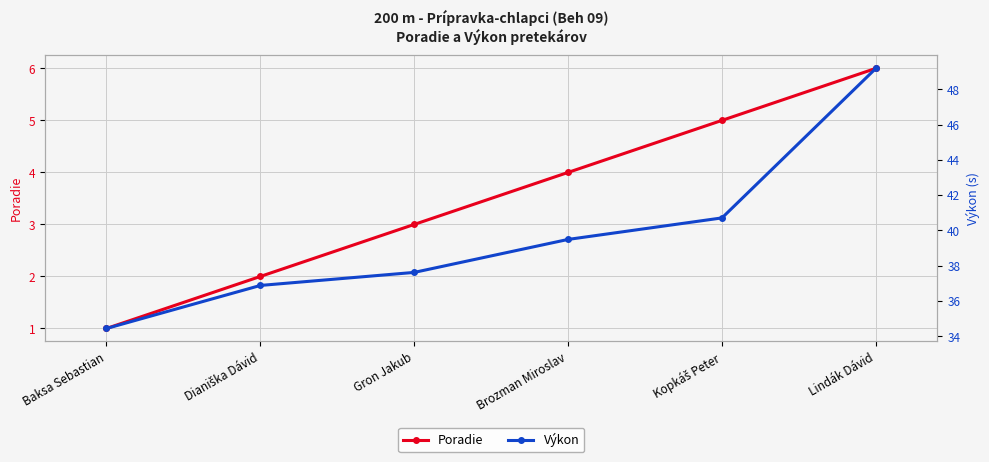

Reading left to right, what are all the values shown in this chart?

Poradie: 1.0	2.0	3.0	4.0	5.0	6.0
Výkon: 34.4	36.9	37.6	39.5	40.7	49.2